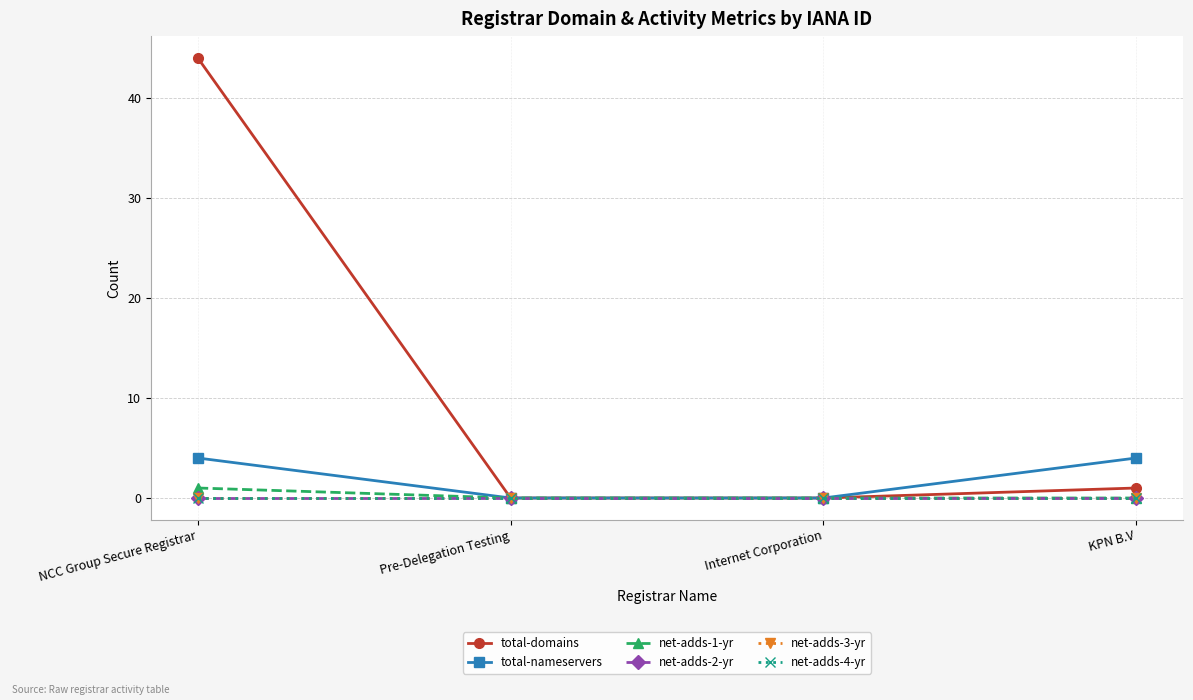

At which category is the sum across all series the highest?

NCC Group Secure Registrar